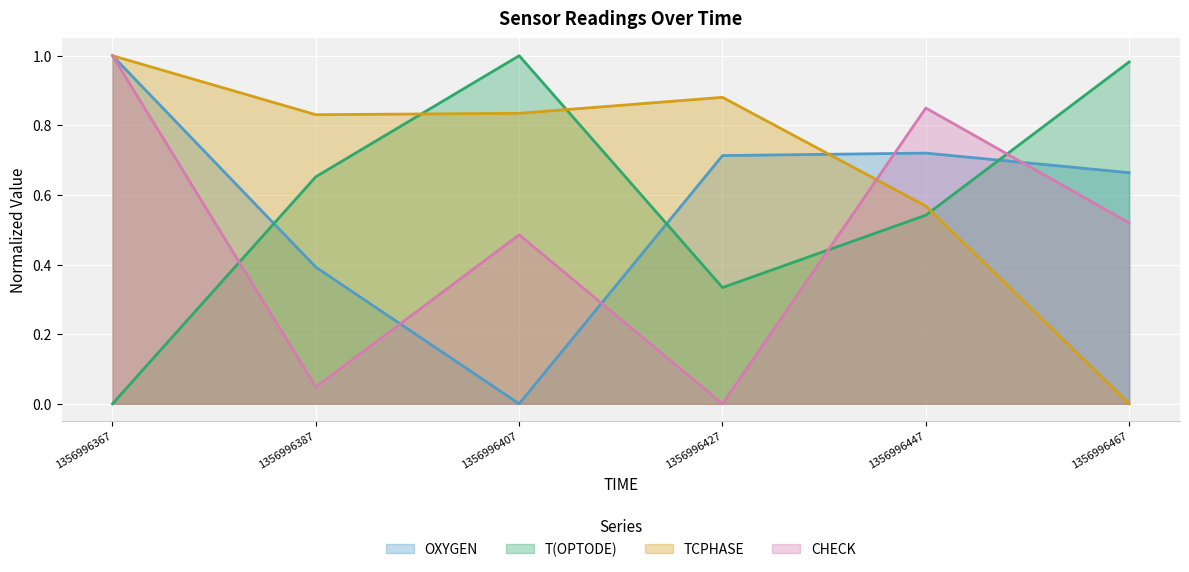

The value of TCPHASE at 1356996367 is 0.6. True or false?

False